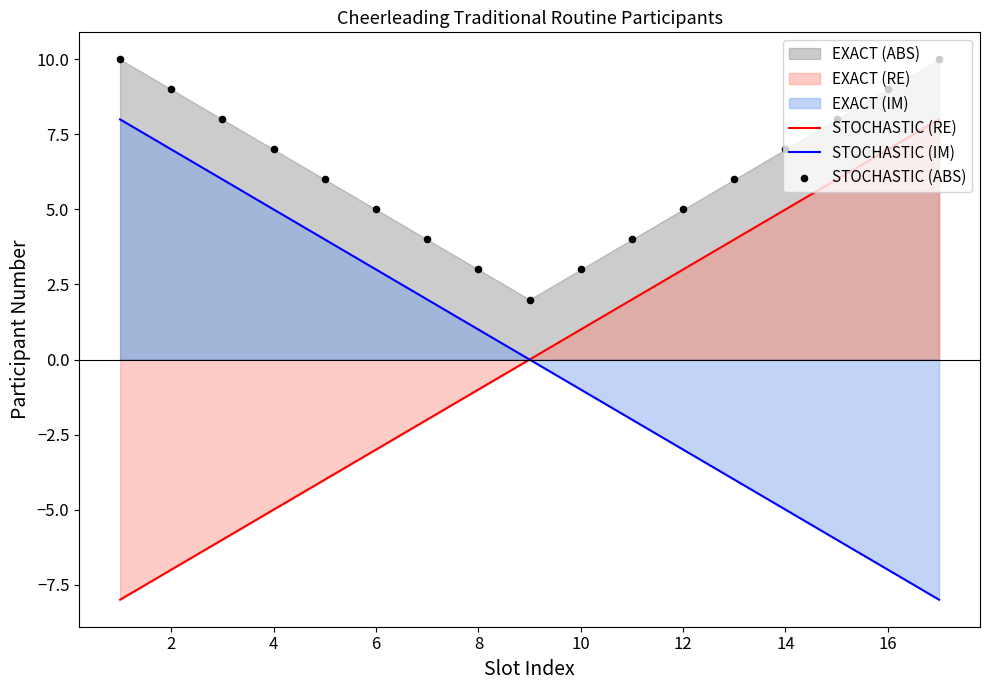

Which series has the largest Y range (max minus min)?

STOCHASTIC (RE)